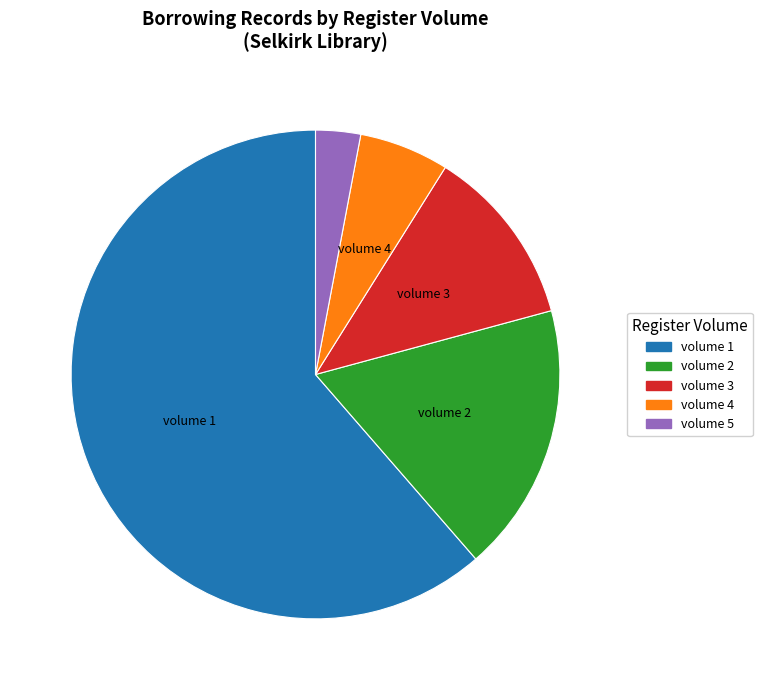

Which slice represents more than half of the pie?

volume 1